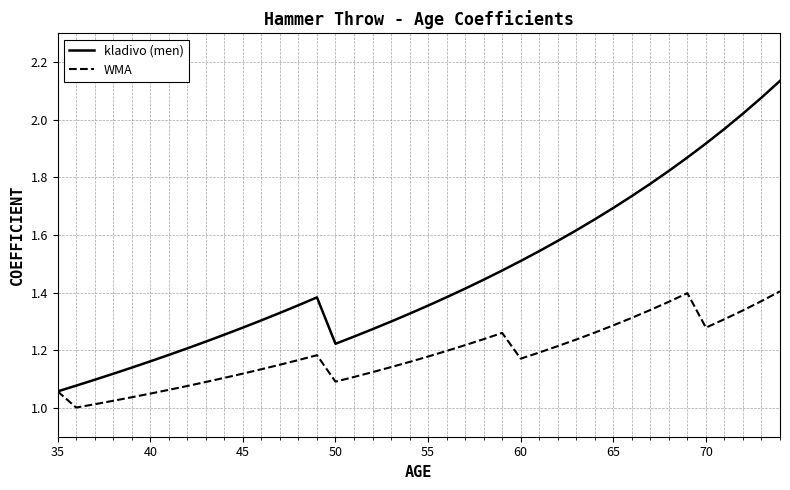

Which series has the widest spread of values?

kladivo (men)